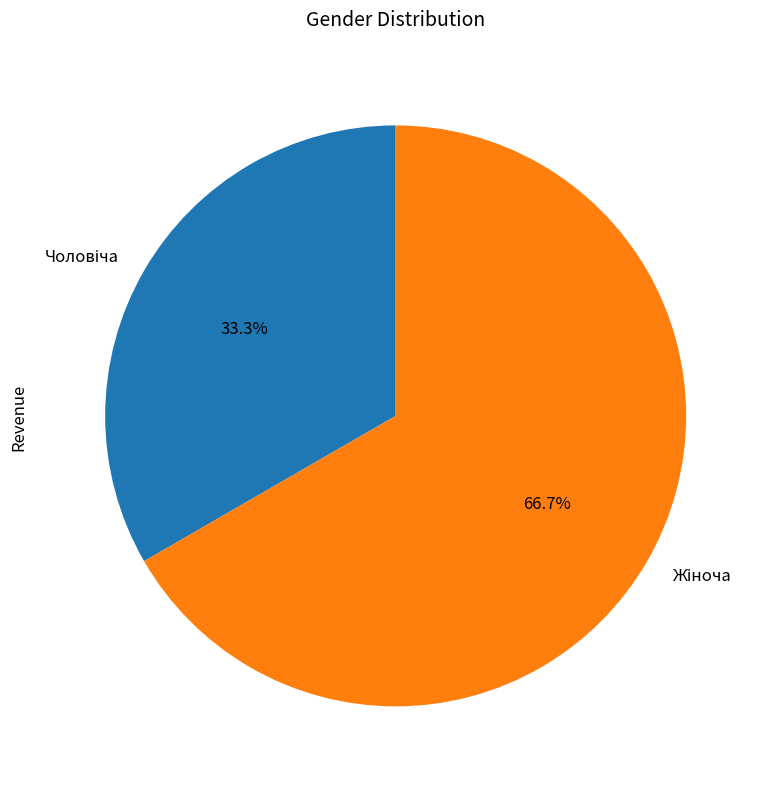

Is there any slice that represents more than half of the pie?

Yes